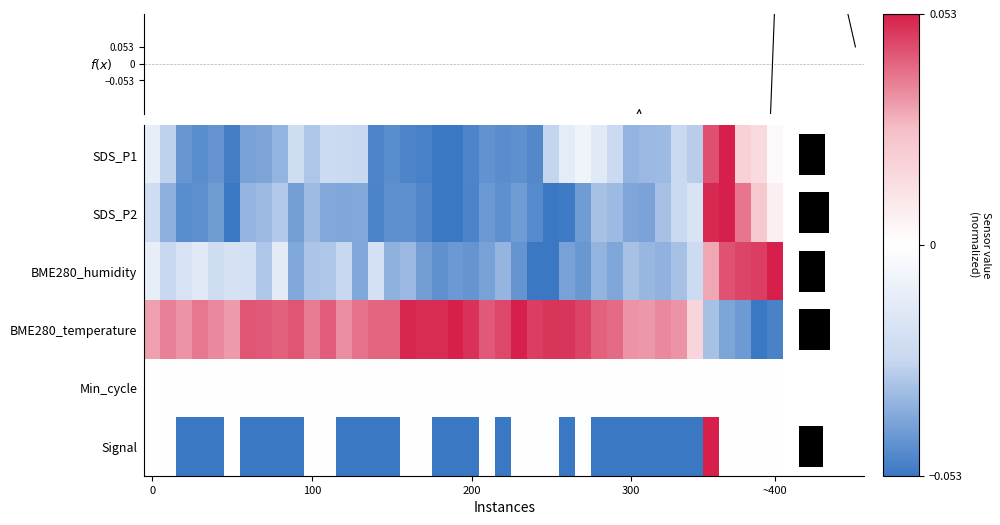

At how many categories does at least one series exceed 0?

40